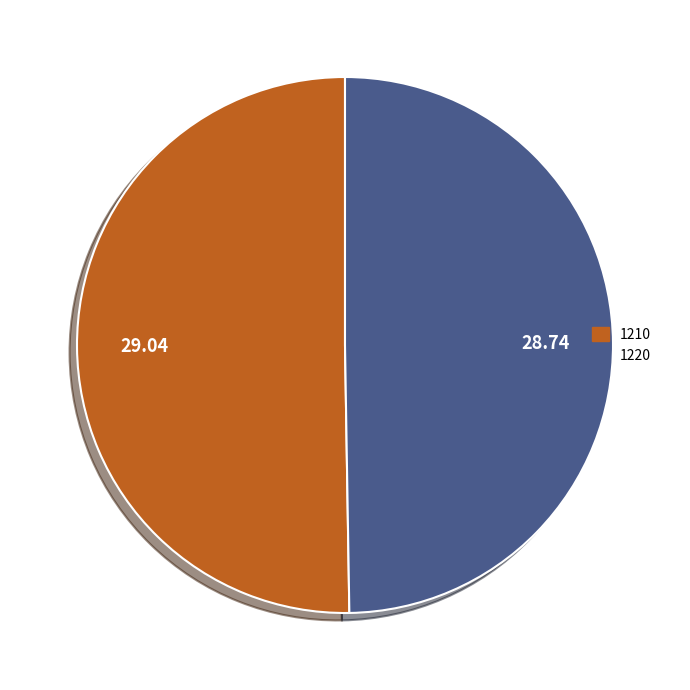

Approximately how many times larger is the value at 1220 compared to 1210?

1.0